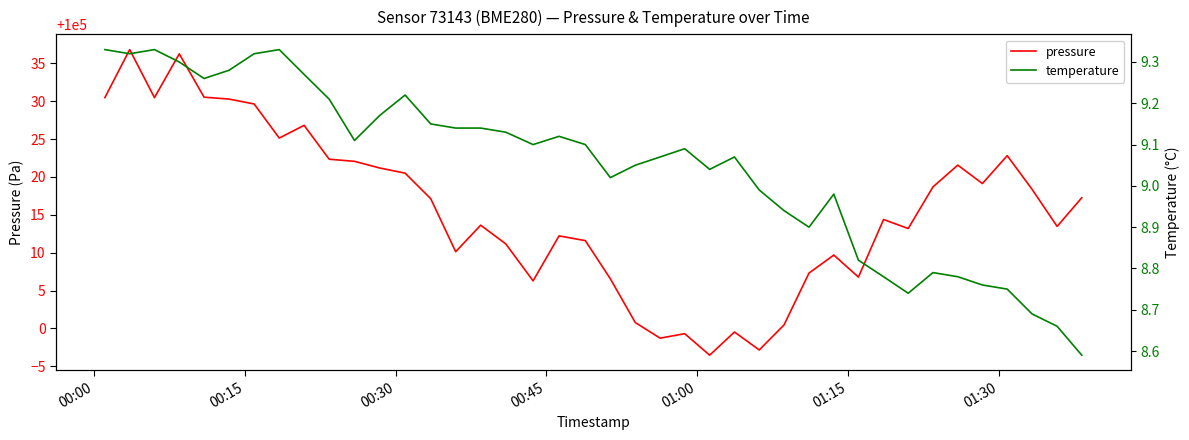

What is the minimum value for pressure?

99996.5